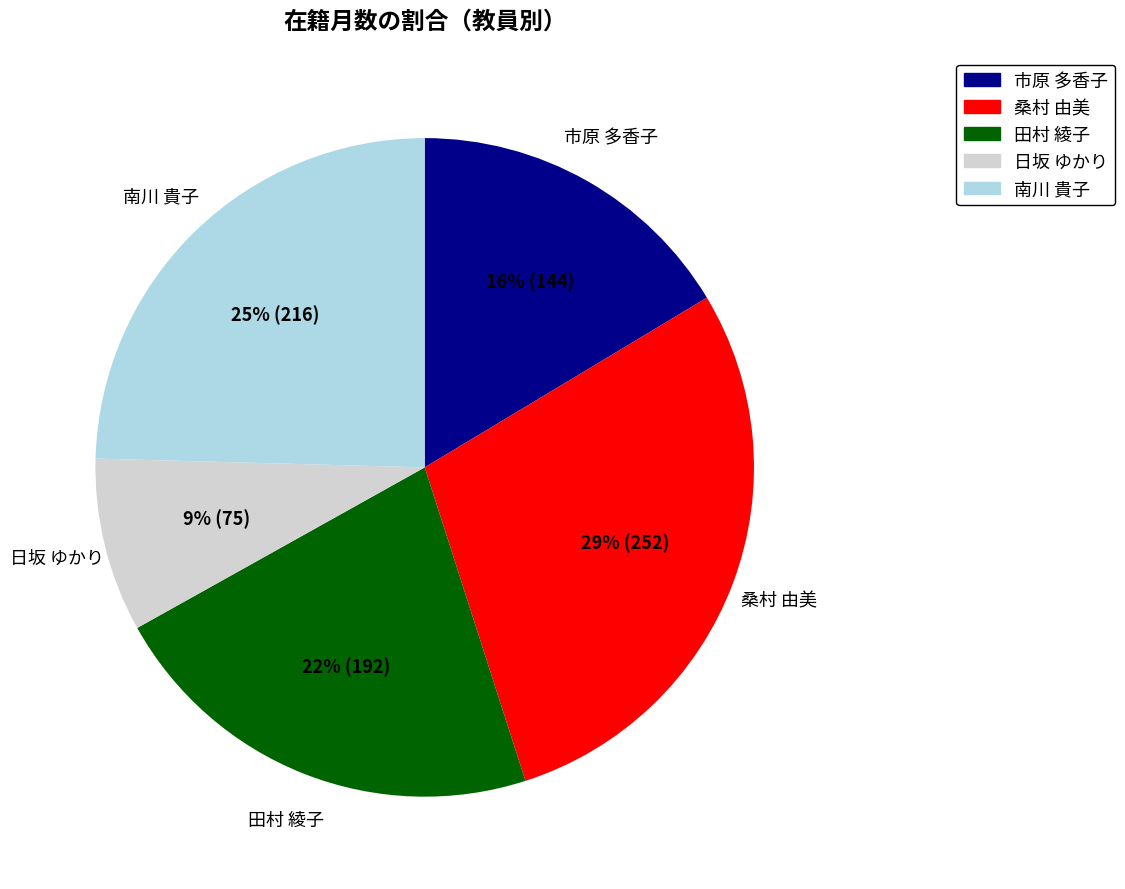

Is 田村 綾子 the majority of the pie?

No